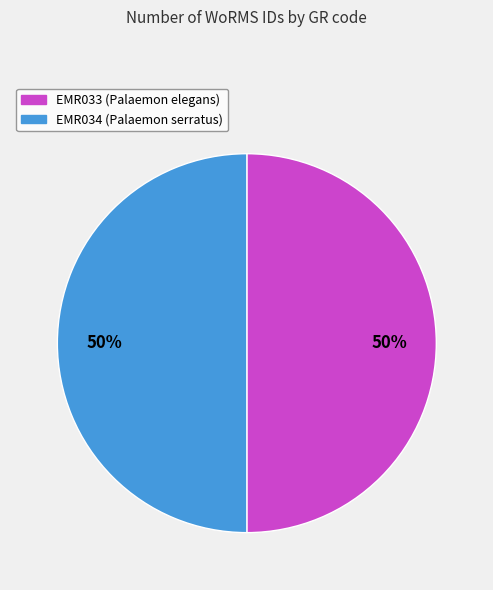

The EMR033 slice represents 59% of the pie. True or false?

False